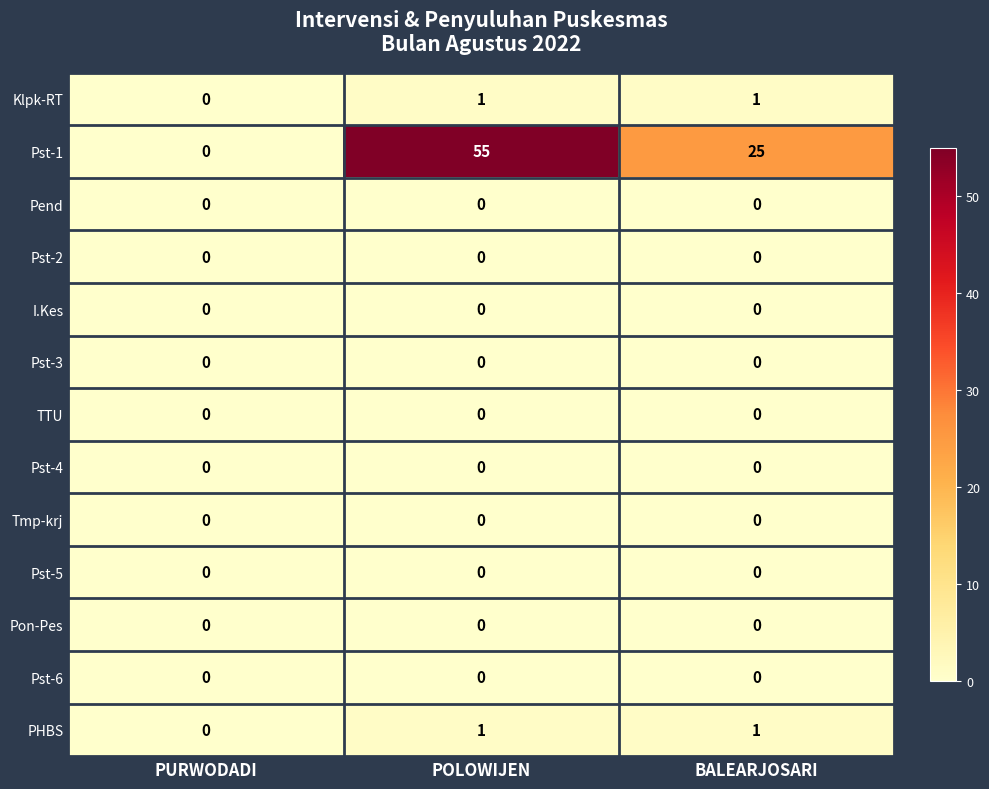

Which series changed the most between PURWODADI and POLOWIJEN?

Pst-1